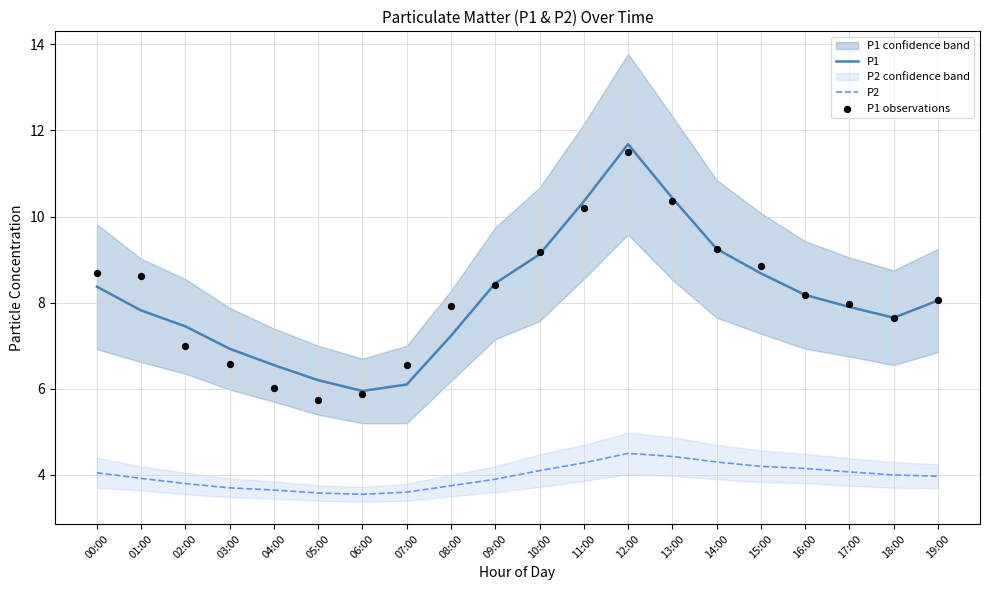

What is the total value across all series at 15:00?

21.7